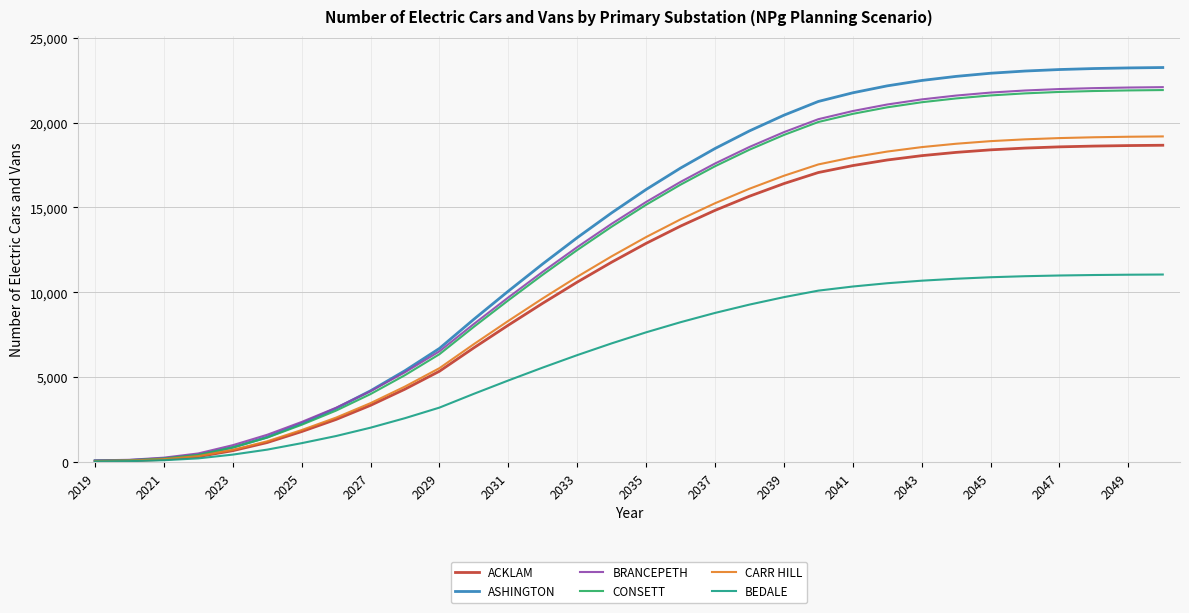

Which series has the widest spread of values?

ASHINGTON